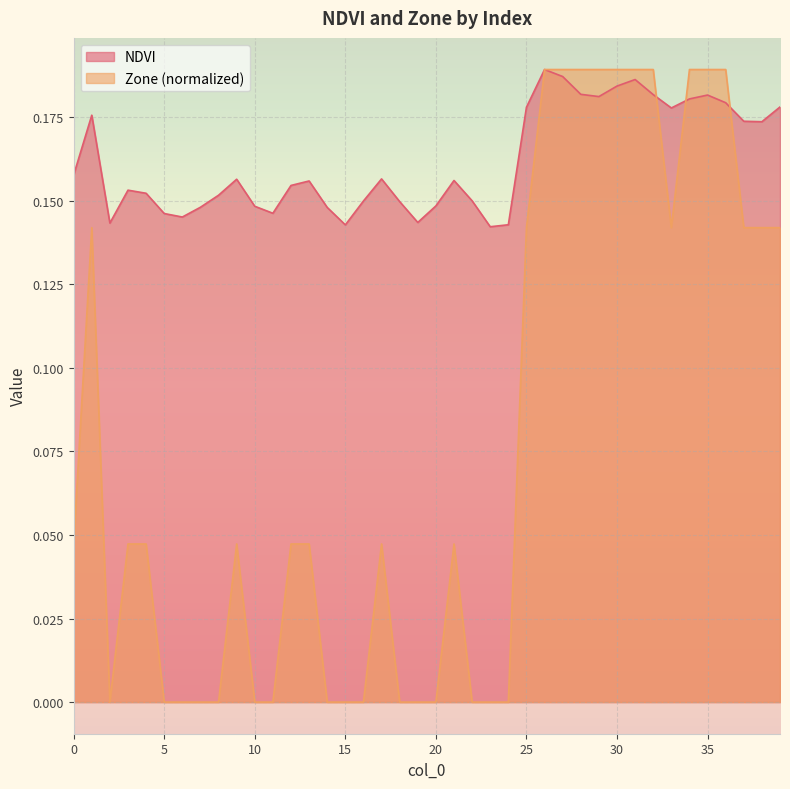

Where is NDVI nearest to the value 0?

23